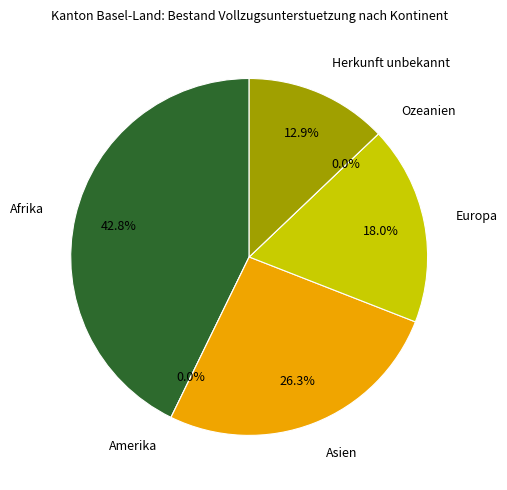

What is the largest slice in the pie chart?

Afrika